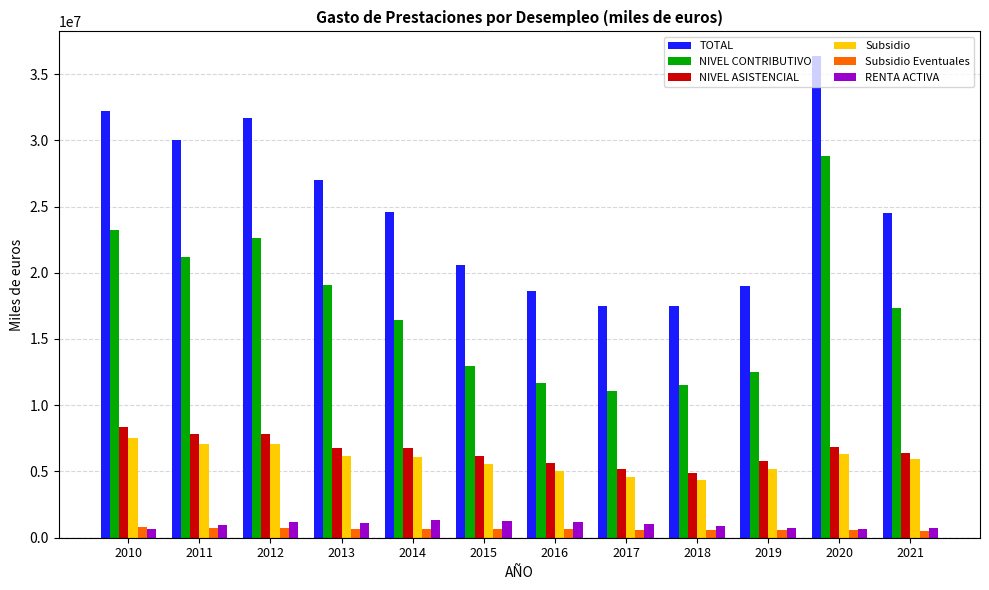

What is the highest value of the Subsidio Eventuales series?

801946